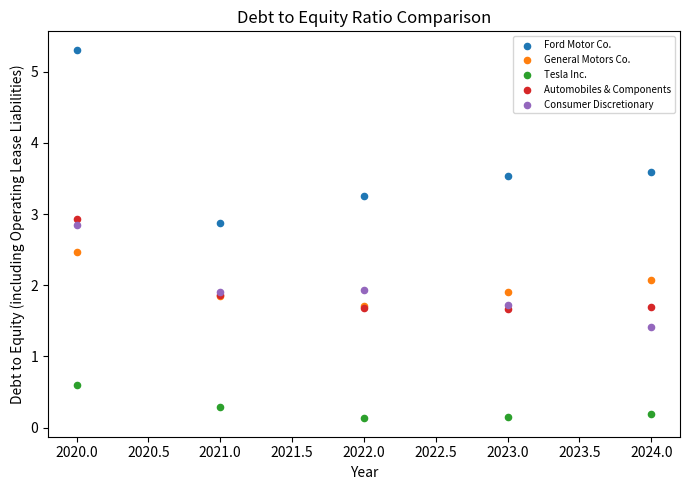

What are all the series names shown in the legend?

Ford Motor Co., General Motors Co., Tesla Inc., Automobiles & Components, Consumer Discretionary